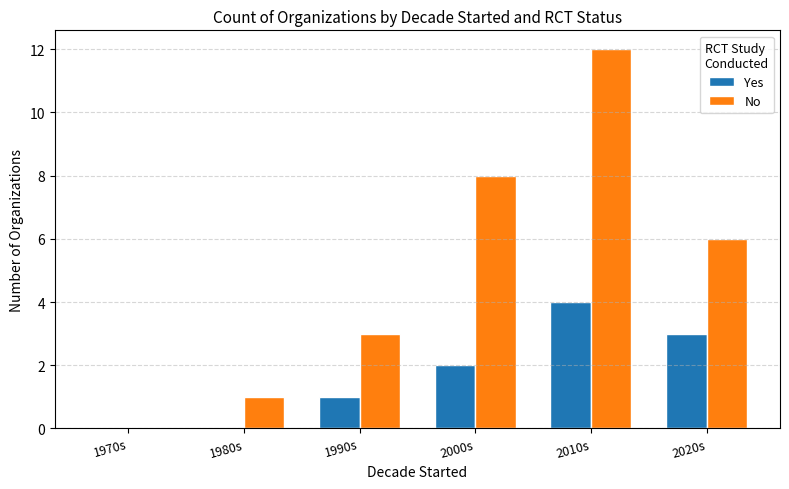

What is the sum of all Yes values?

10